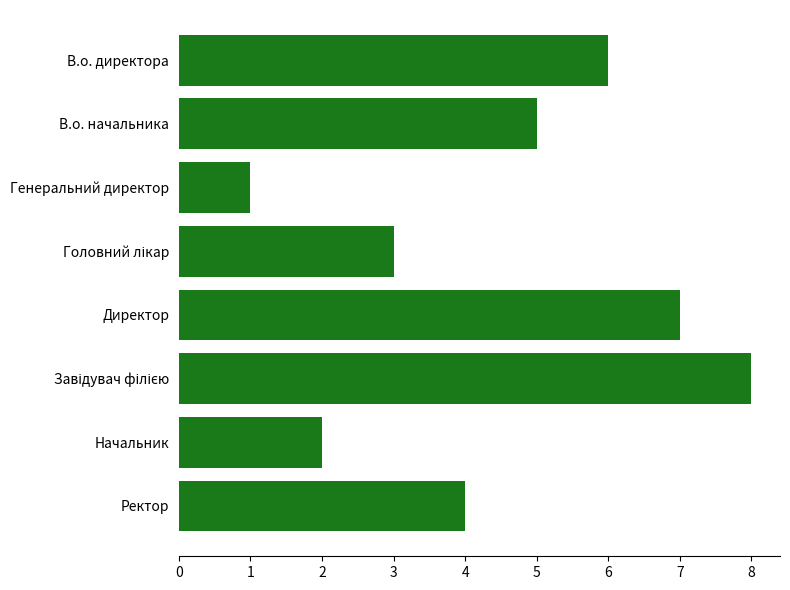

The value at Директор is 7. True or false?

True